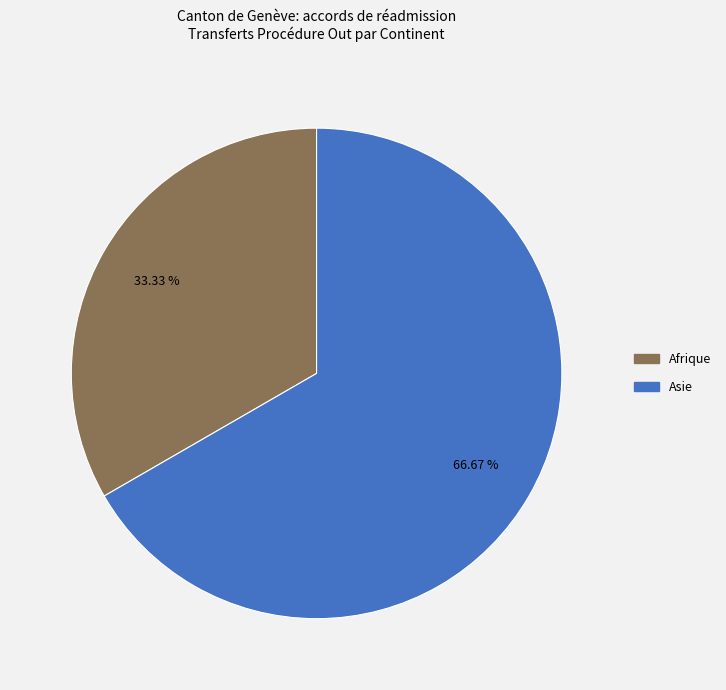

Does any single category account for the majority?

Yes